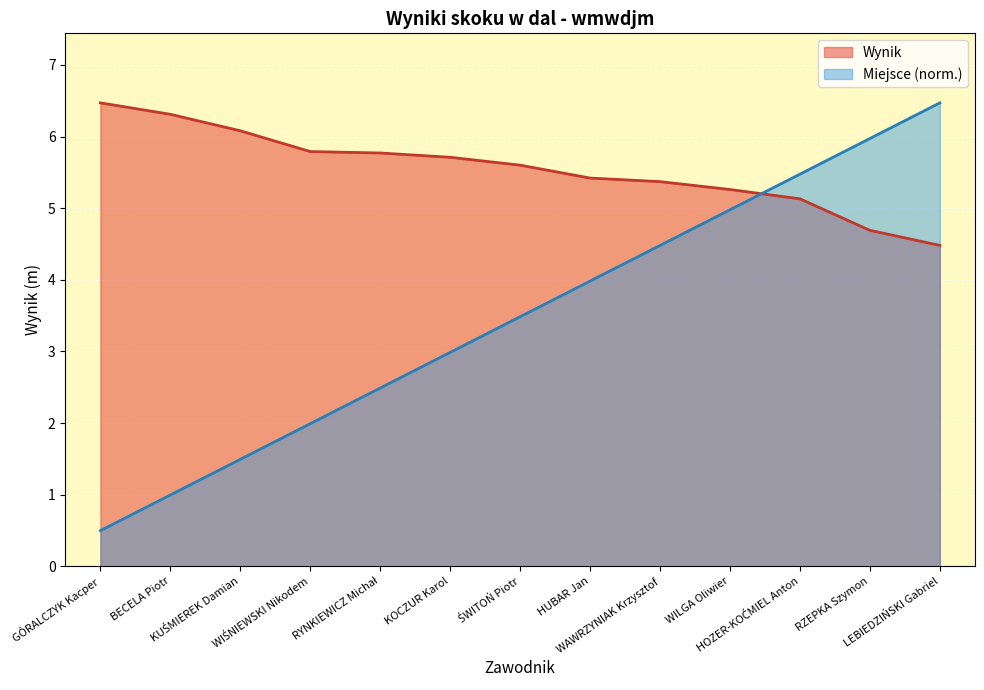

After their last crossing, which series has the higher values: Miejsce or Wynik?

Miejsce